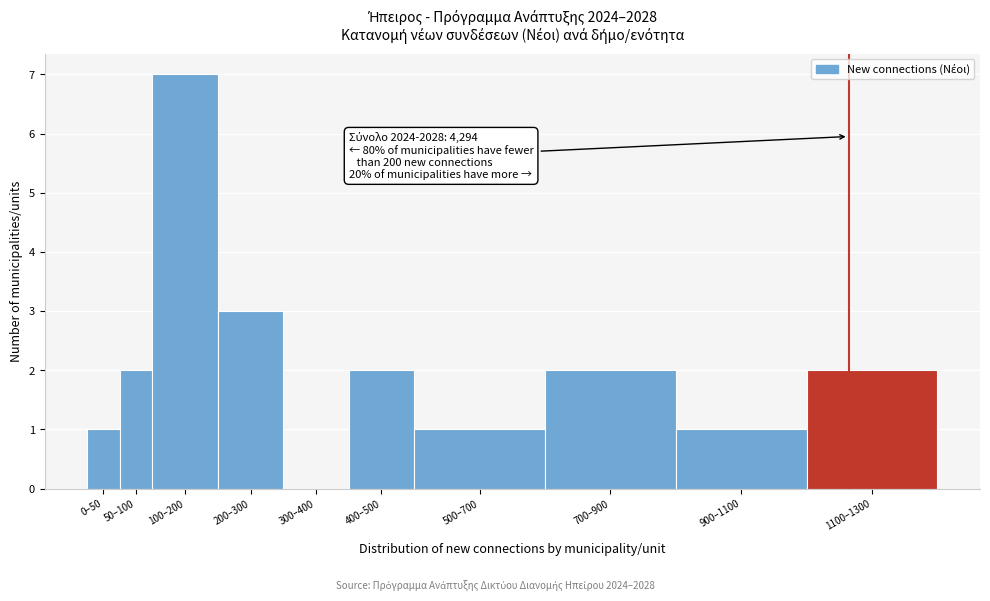

Reading right to left, list all the values displayed in this chart.

1100–1300=2	900–1100=1	700–900=2	500–700=1	400–500=2	300–400=0	200–300=3	100–200=7	50–100=2	0–50=1